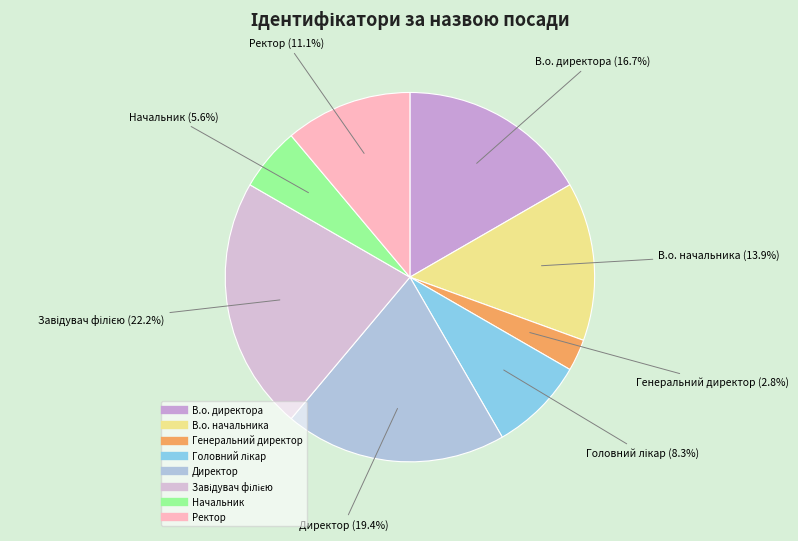

Between Ректор and Начальник, which is larger?

Ректор